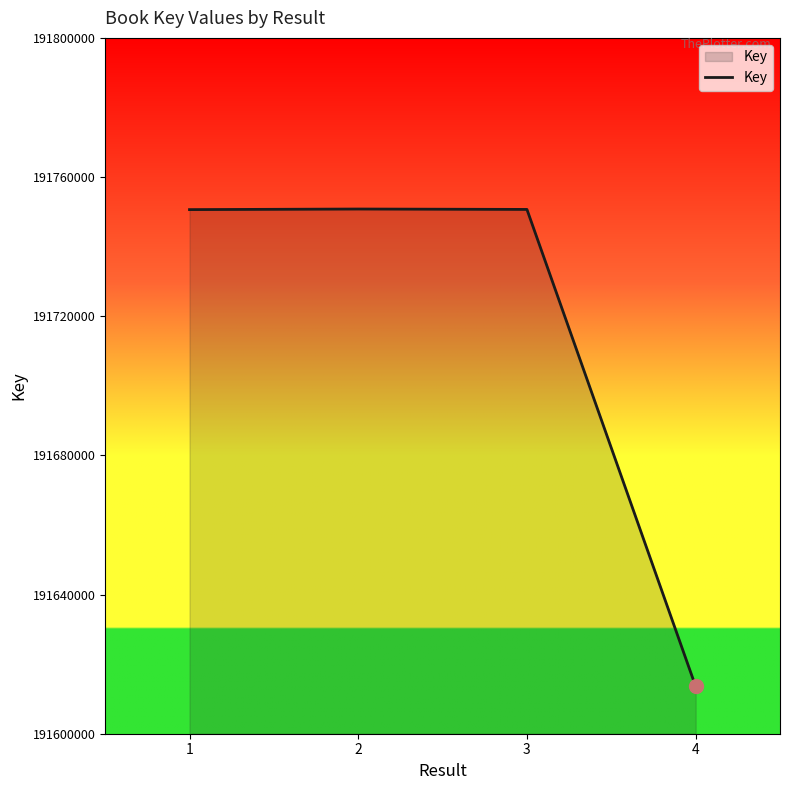

What is the change in value from 1 to 4?

-137035